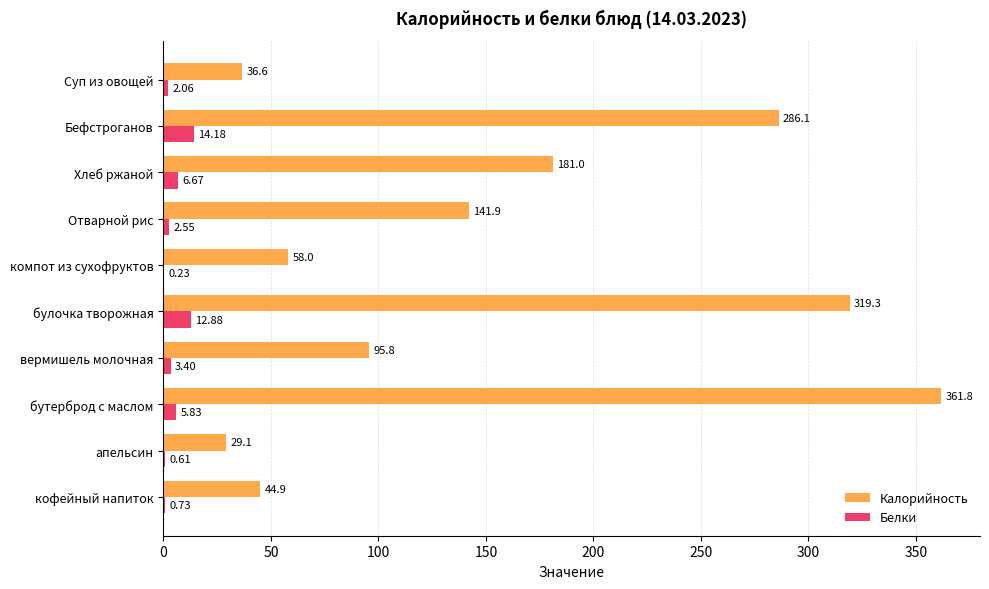

What are all the series names shown in the legend?

Калорийность, Белки